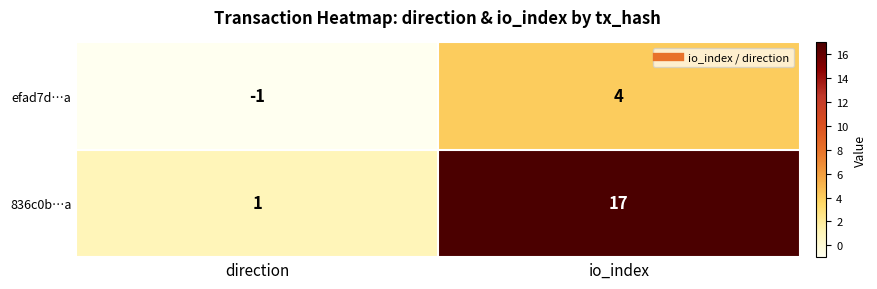

At which category is the sum across all series the highest?

io_index